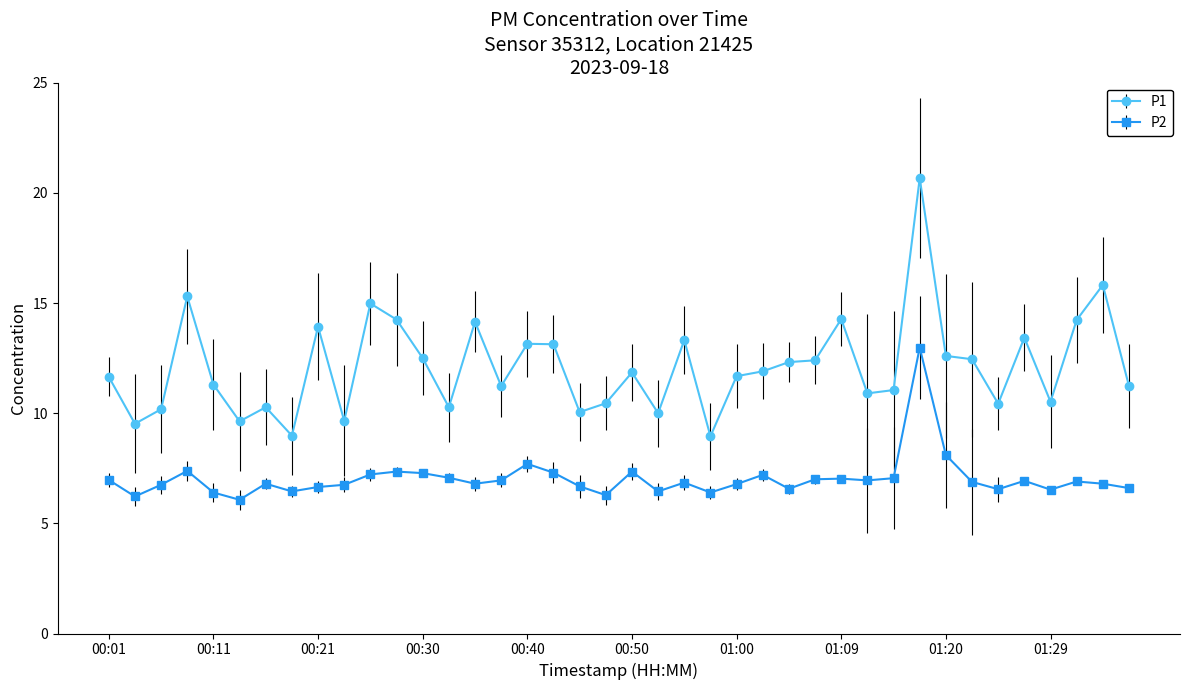

Rank the series by their maximum value, from lowest to highest.

P2, P1